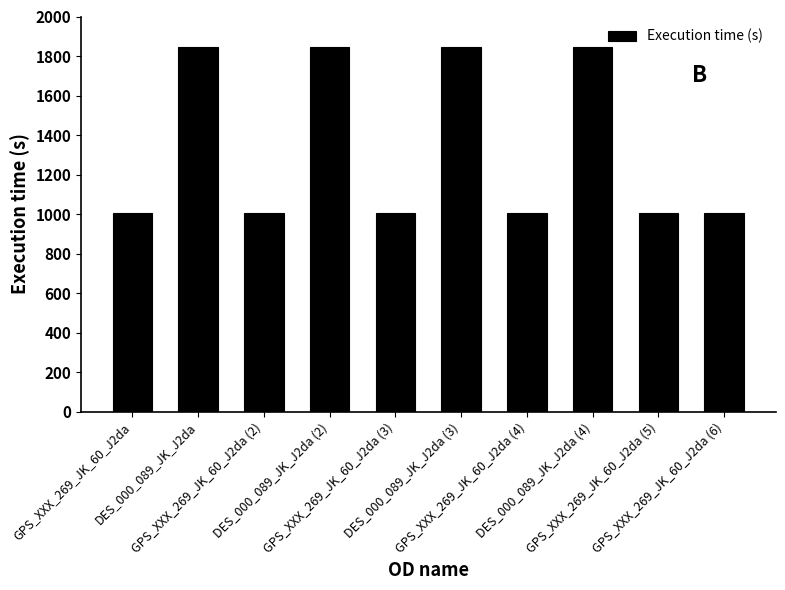

Reading left to right, what are all the values shown in this chart?

GPS_XXX_269_JK_60_J2da=1005	DES_000_089_JK_J2da=1845	GPS_XXX_269_JK_60_J2da (2)=1005	DES_000_089_JK_J2da (2)=1845	GPS_XXX_269_JK_60_J2da (3)=1005	DES_000_089_JK_J2da (3)=1845	GPS_XXX_269_JK_60_J2da (4)=1005	DES_000_089_JK_J2da (4)=1845	GPS_XXX_269_JK_60_J2da (5)=1005	GPS_XXX_269_JK_60_J2da (6)=1005